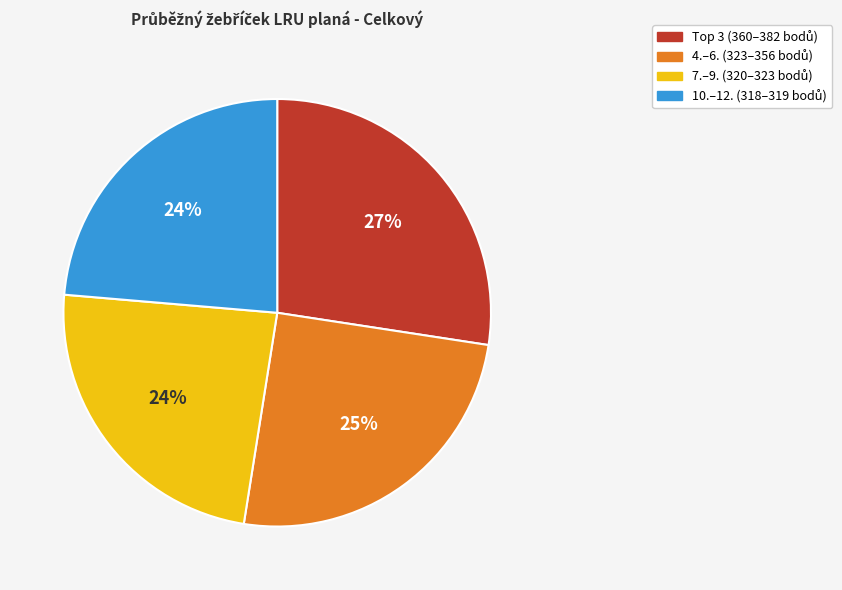

Is there a majority slice in this chart?

No